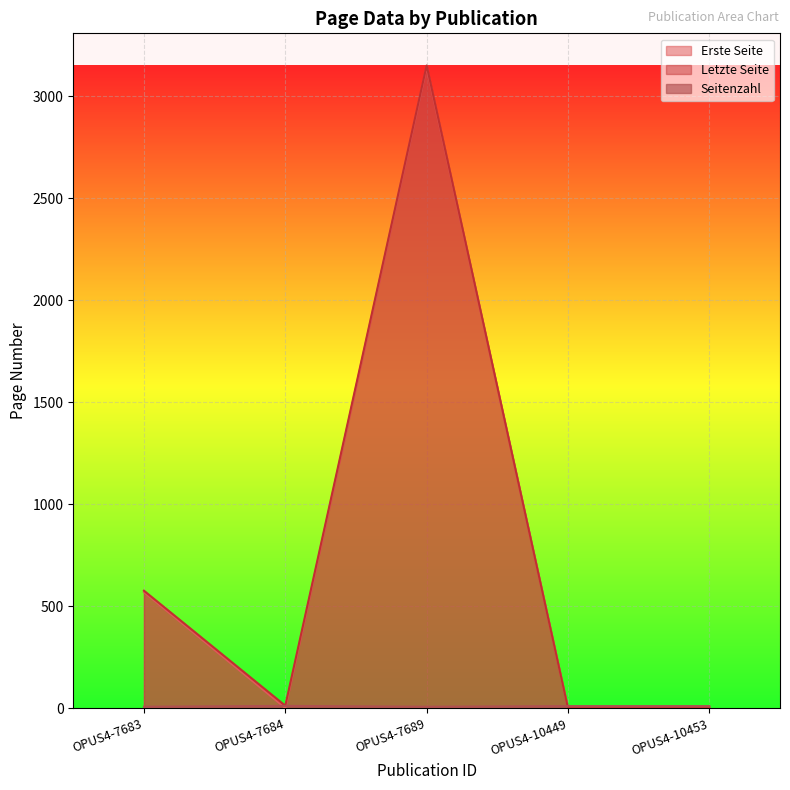

Which series has the largest total across all categories?

Letzte Seite